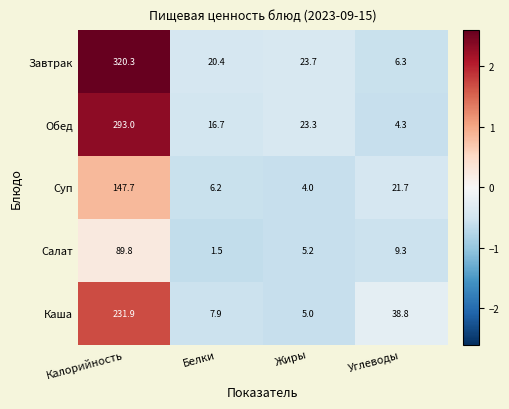

At Жиры, list the series in order from largest to smallest.

Завтрак, Обед, Салат, Каша, Суп